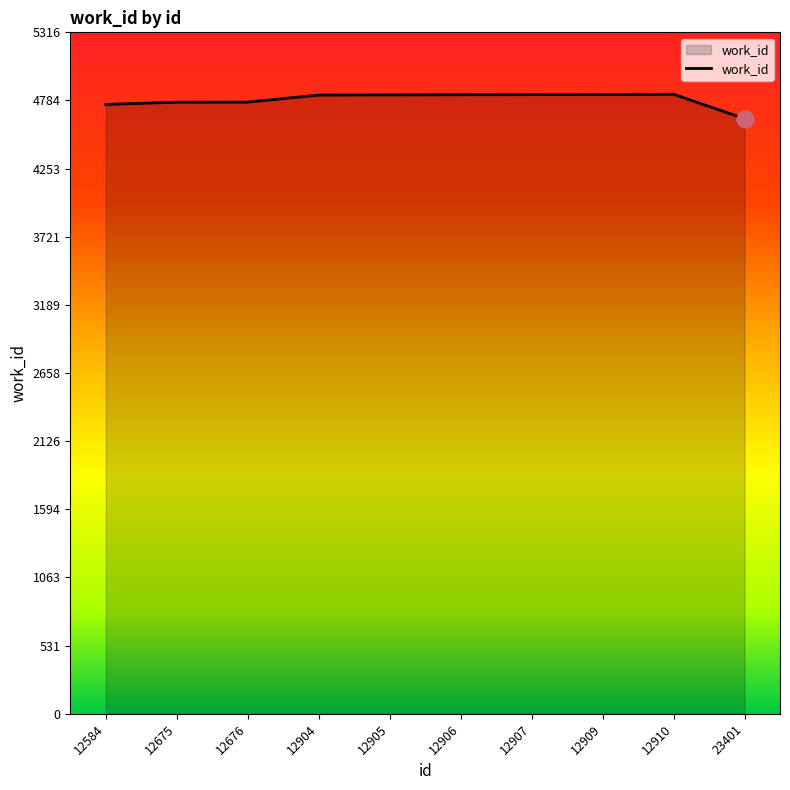

Approximately how many times larger is the value at 12910 compared to 12584?

1.0